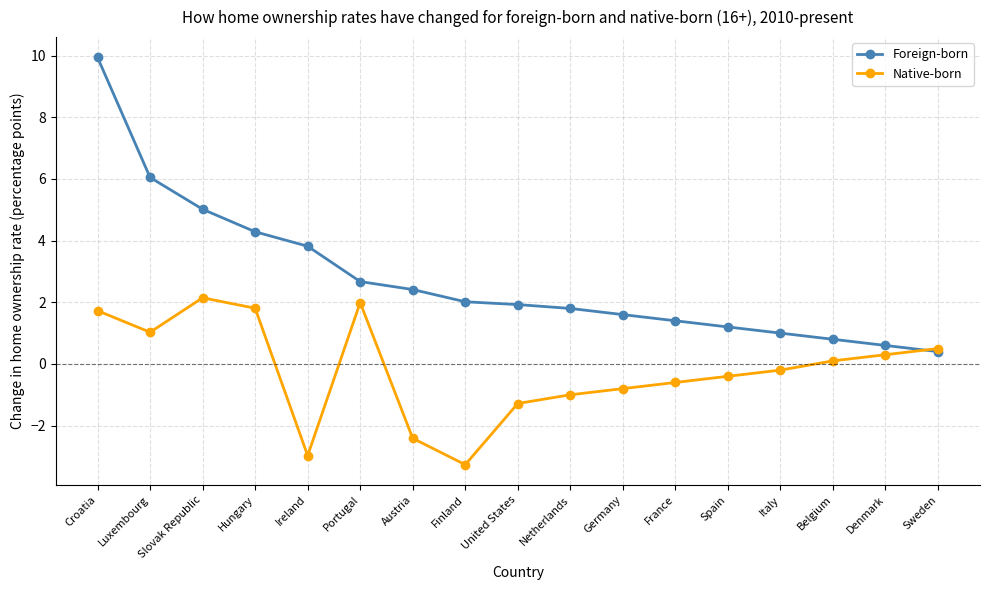

Is it true that Native-born equals -3.3 at Finland?

True